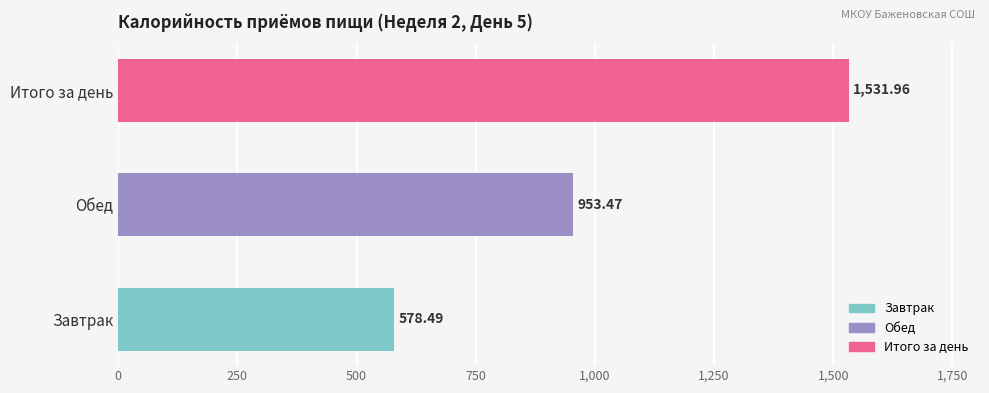

What is the average value?

1021.3